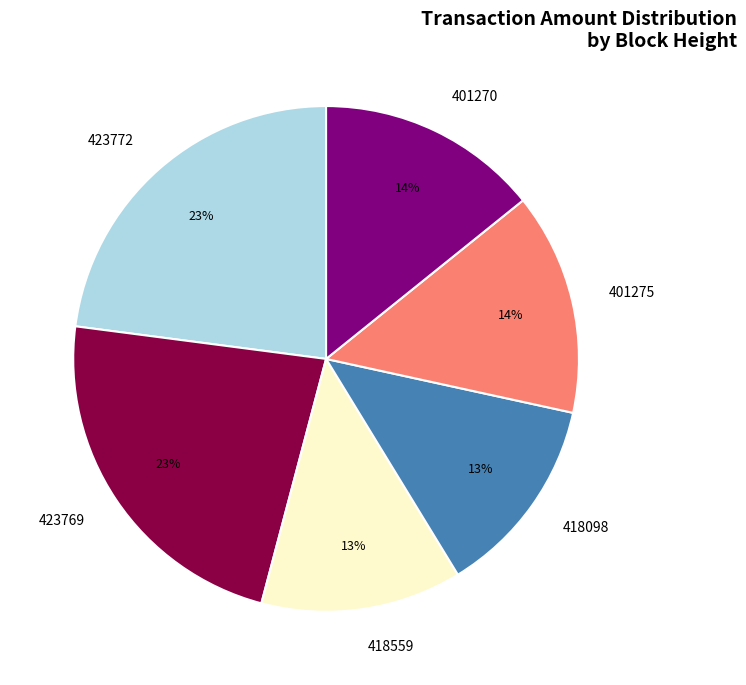

What percentage is the 418559 slice, to the nearest percent?

13%